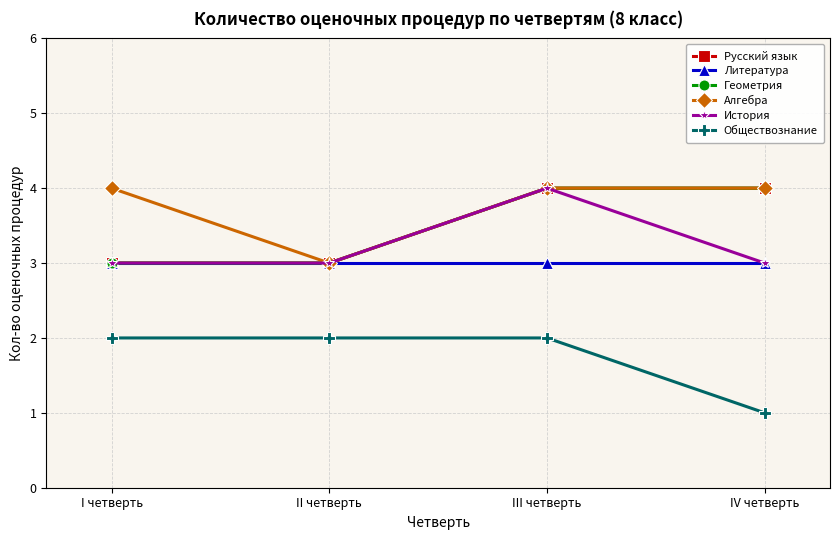

Is this an area chart (filled region under the line)?

No